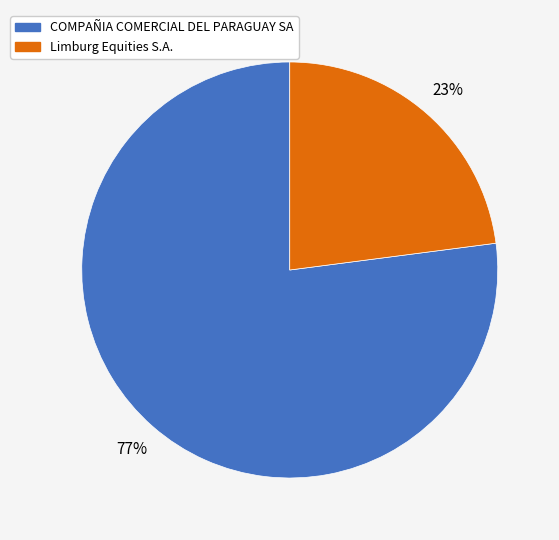

The Limburg Equities S.A. slice represents 23% of the pie. True or false?

True